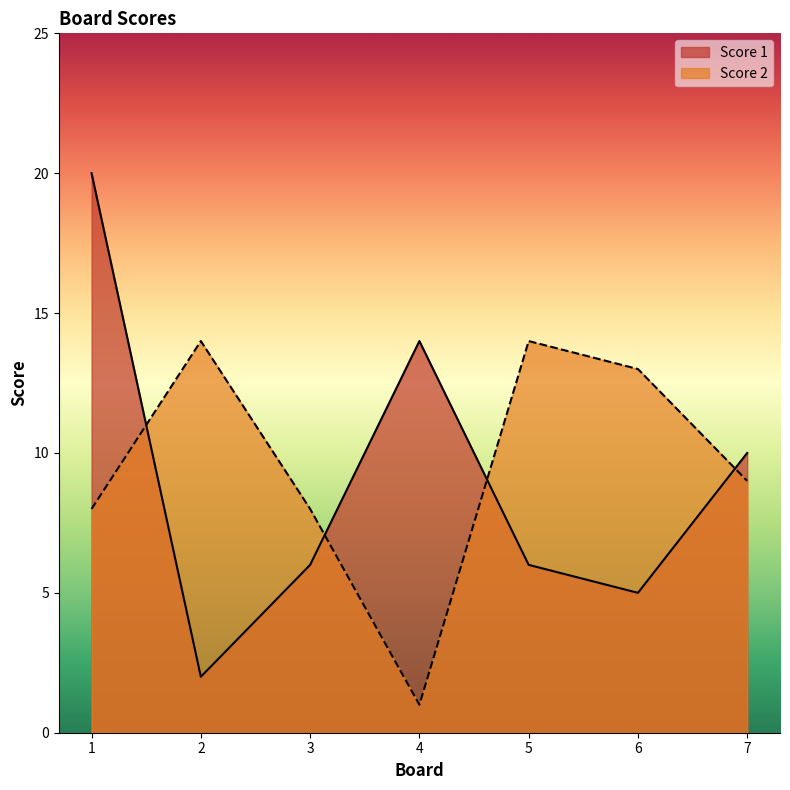

True or false: Score 1 has a value of 3 at 5.

False